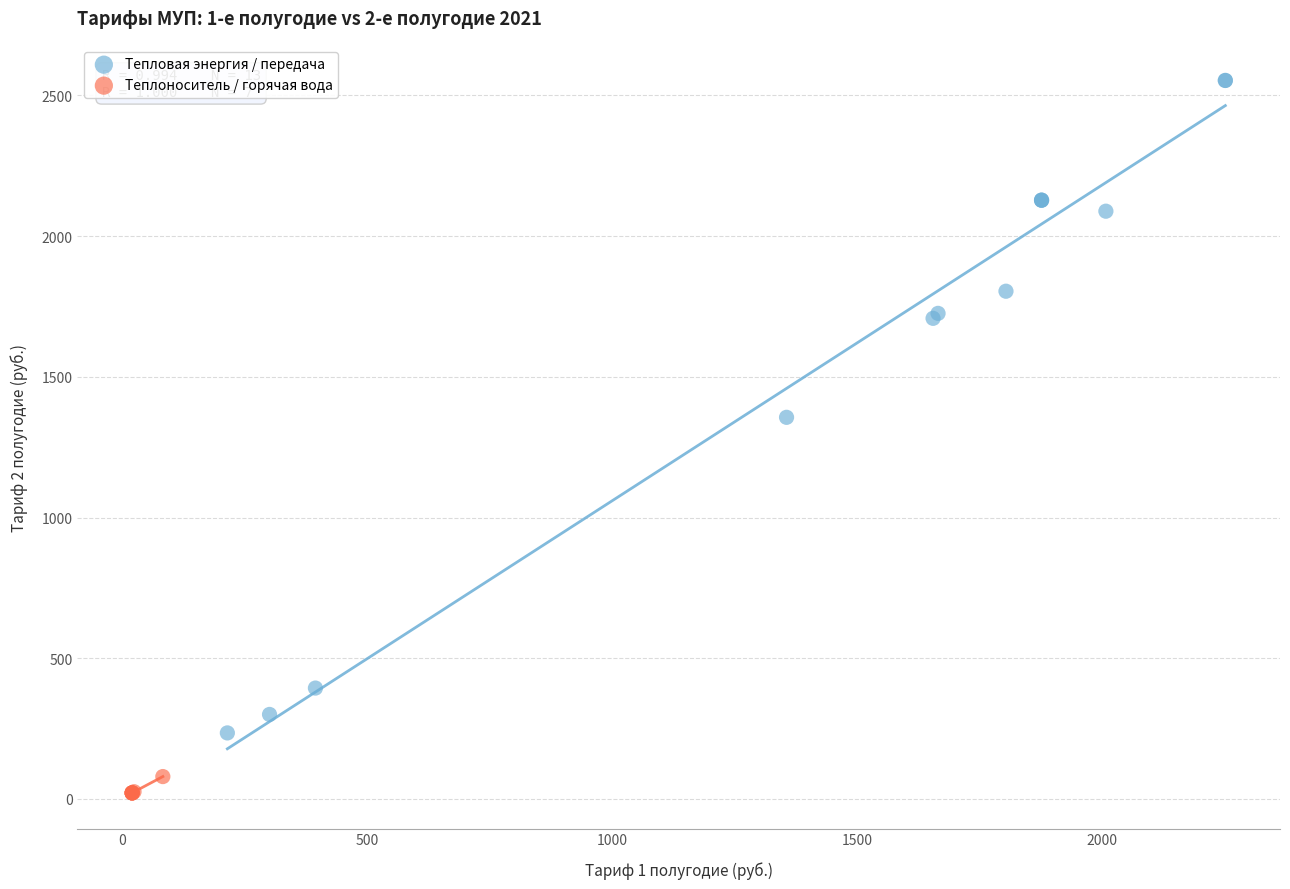

Which series contains the highest Y value?

Тепловая энергия / передача